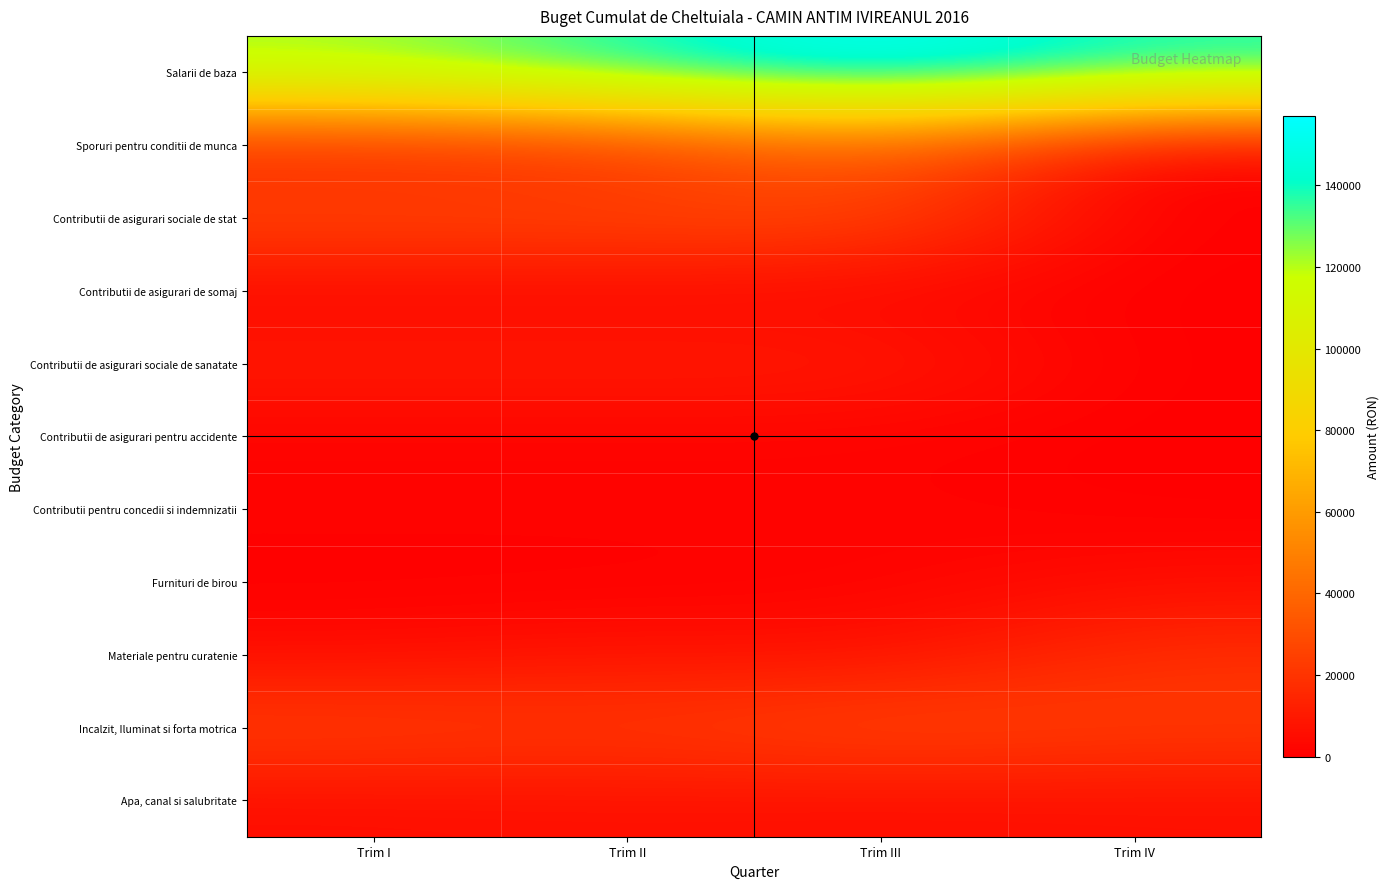

Count the number of categories in the chart.

4